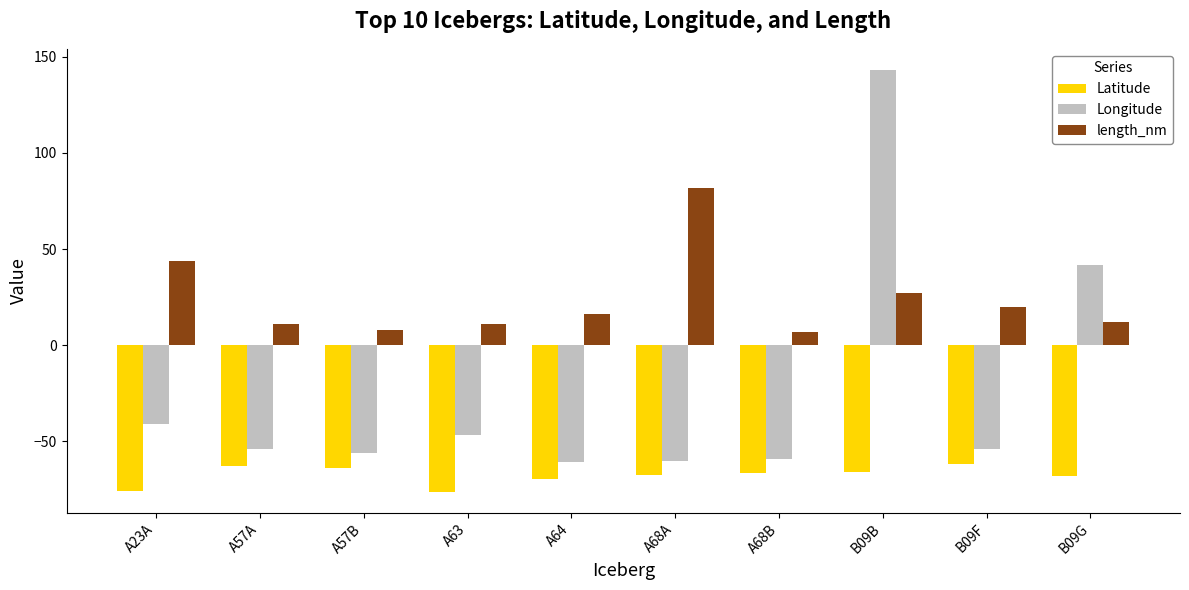

True or false: length_nm has a value of 8.0 at A57B.

True